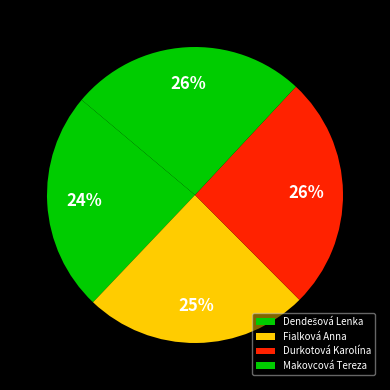

The Durkotová Karolína slice represents 26% of the pie. True or false?

True